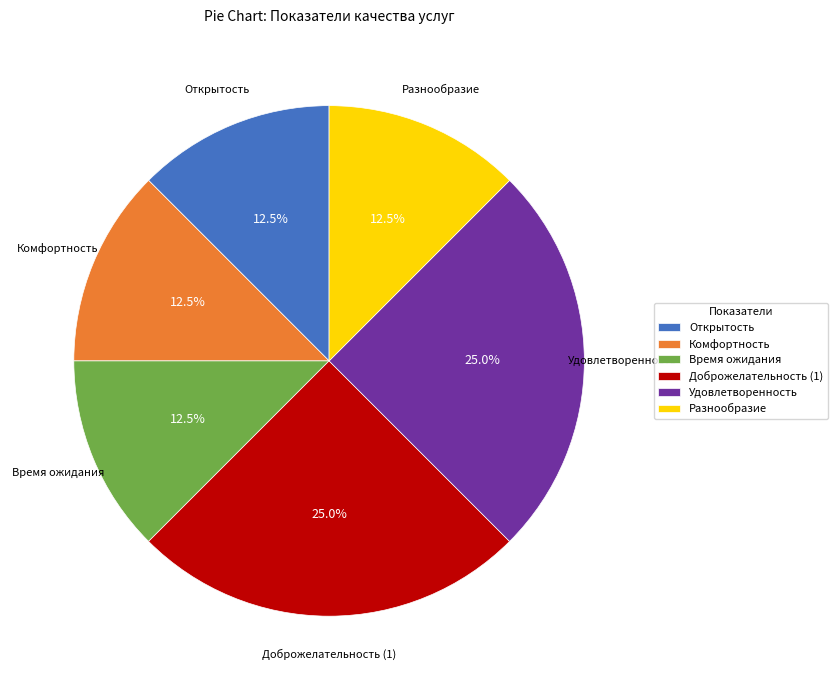

Which has a higher value, Доброжелательность (1) or Разнообразие?

Доброжелательность (1)